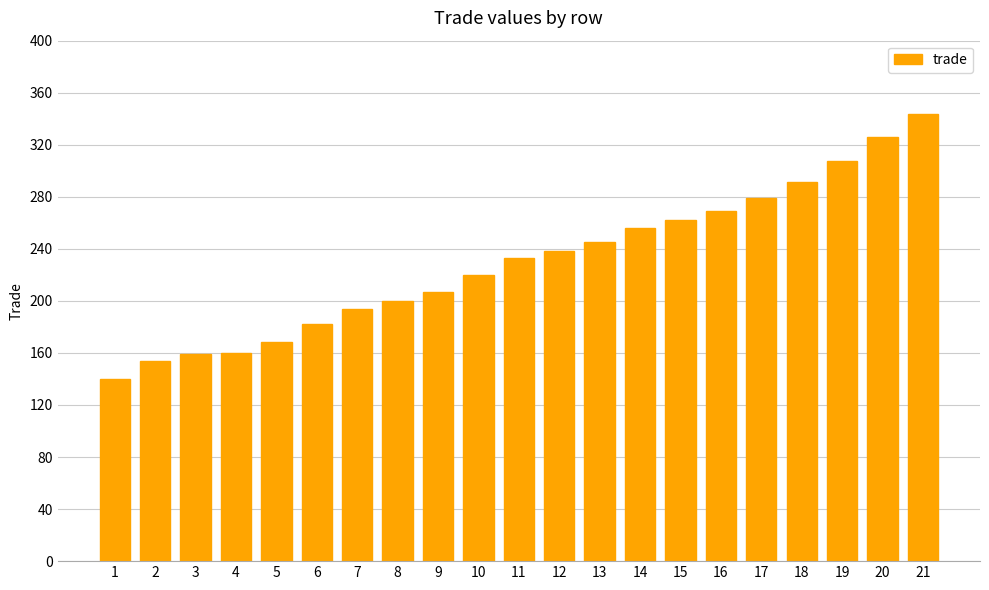

What is the approximate value at 13?

245.4